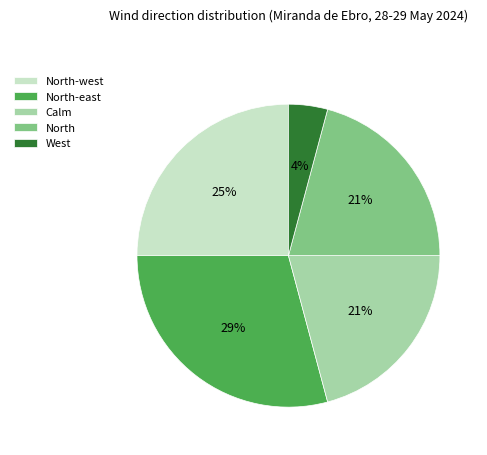

To the nearest percent, what is the difference between the largest and smallest slice percentages?

25%